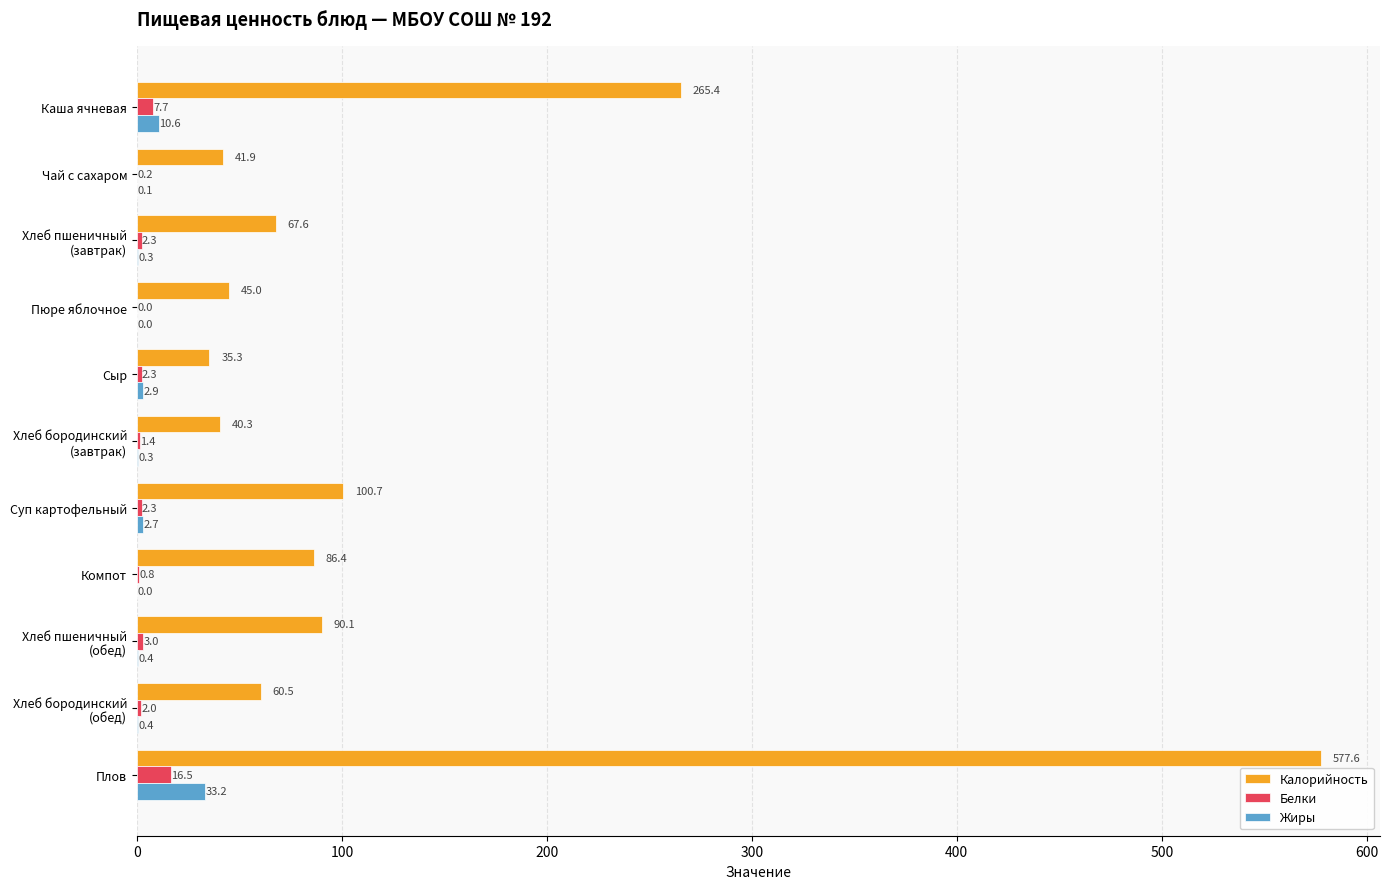

The value of Калорийность at Пюре яблочное is 70.5. True or false?

False